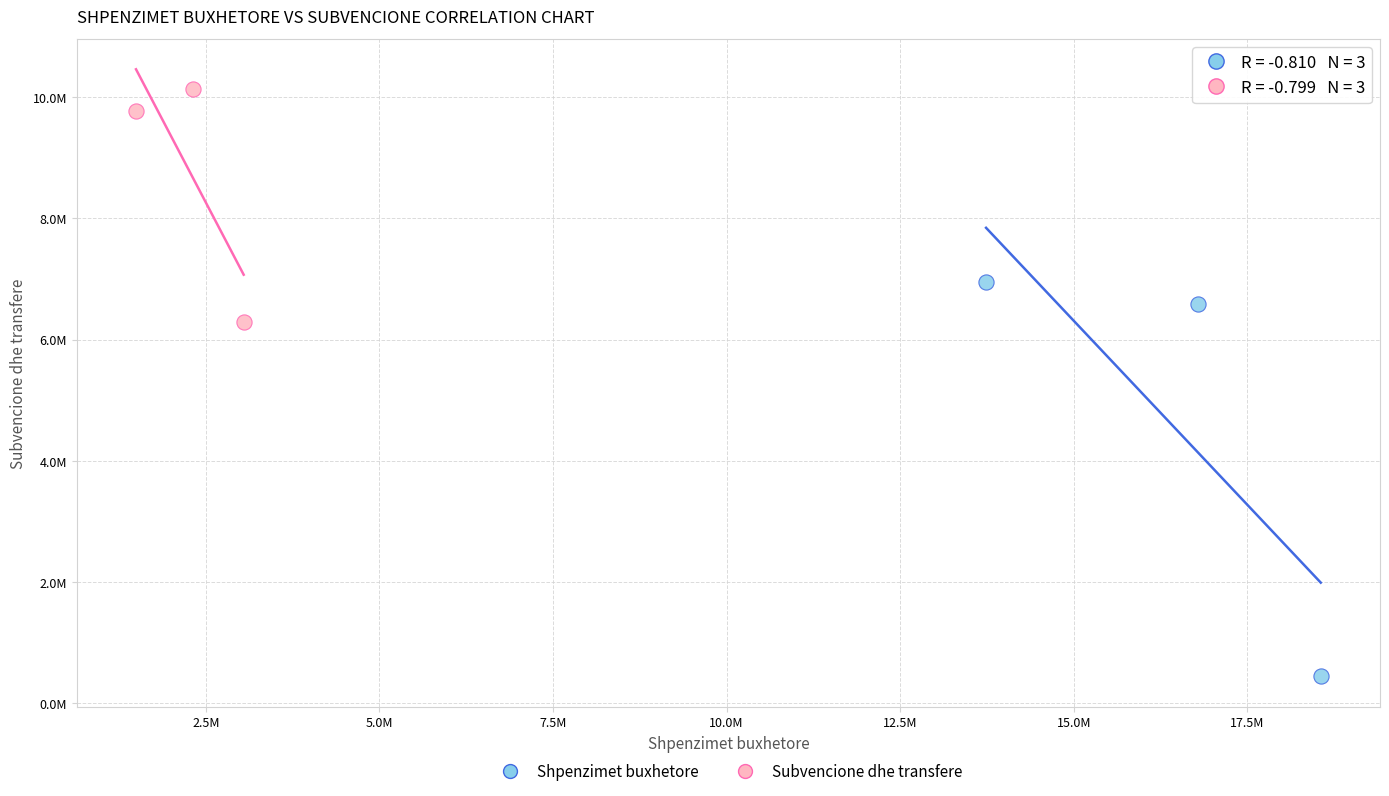

What are all the series names shown in the legend?

Shpenzimet buxhetore, Subvencione dhe transfere